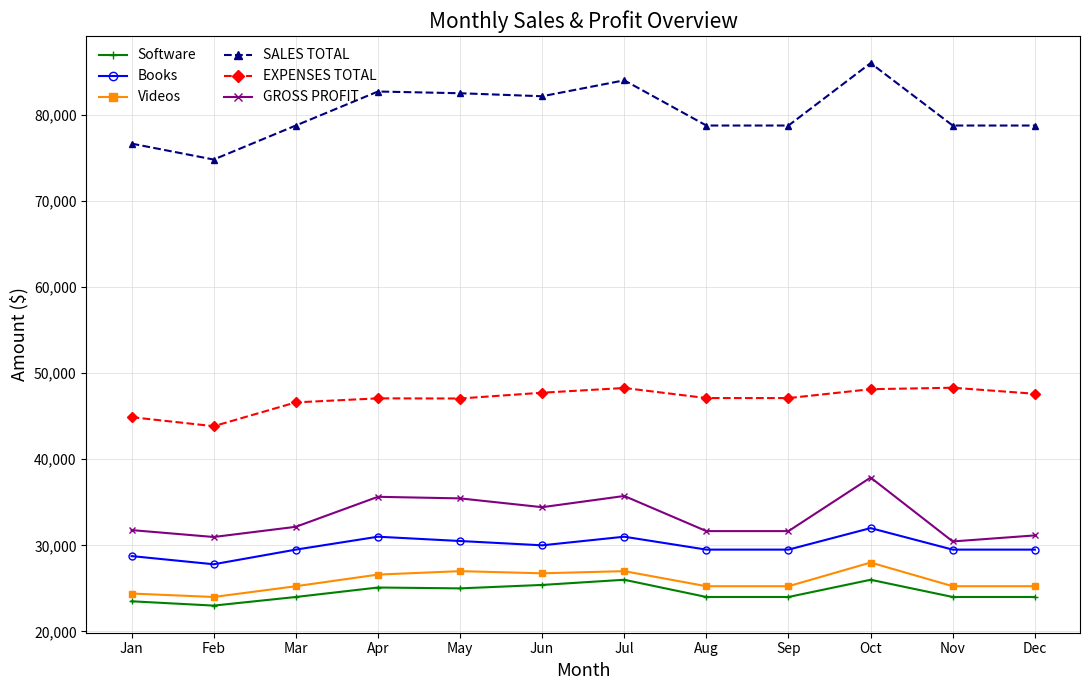

What is the maximum value for Software?

26000